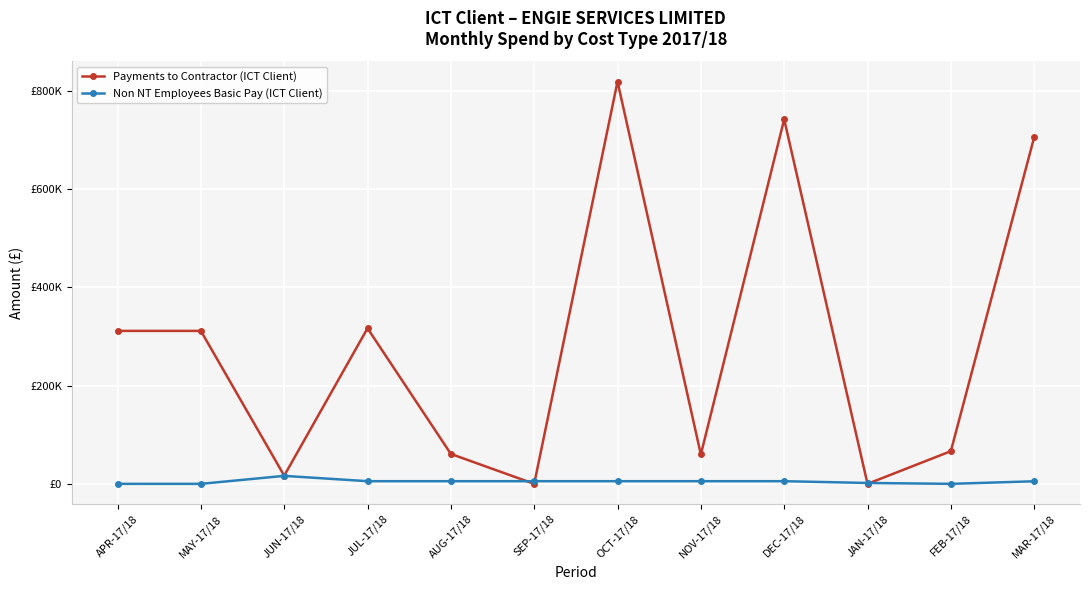

Does the chart have visible grid lines?

Yes